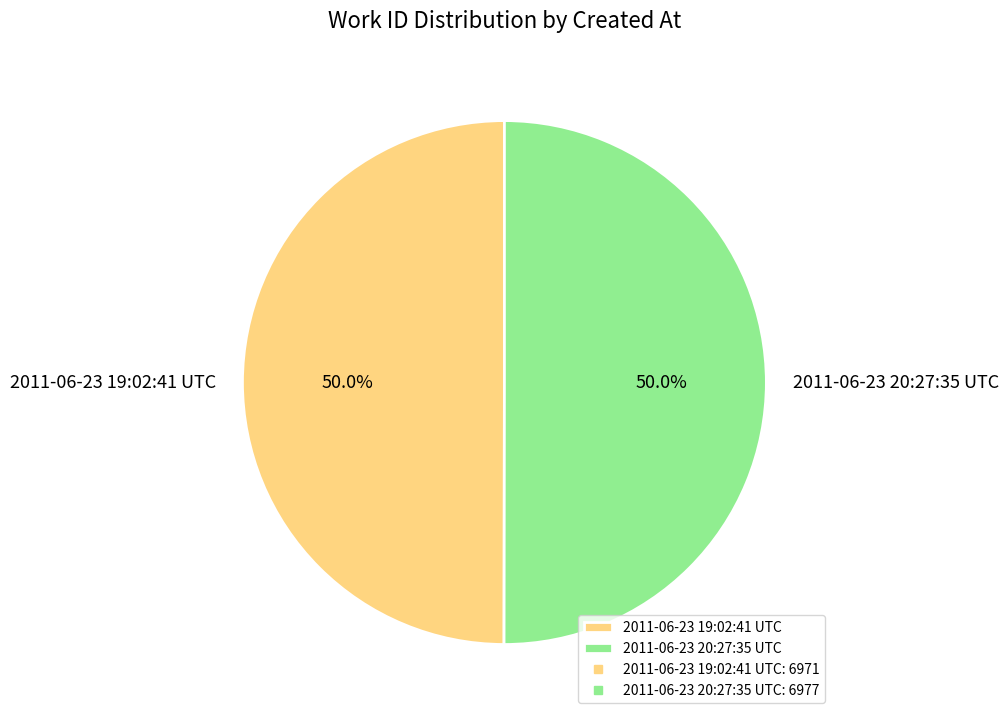

Approximately how many times larger is the value at 2011-06-23 20:27:35 UTC compared to 2011-06-23 19:02:41 UTC?

1.0